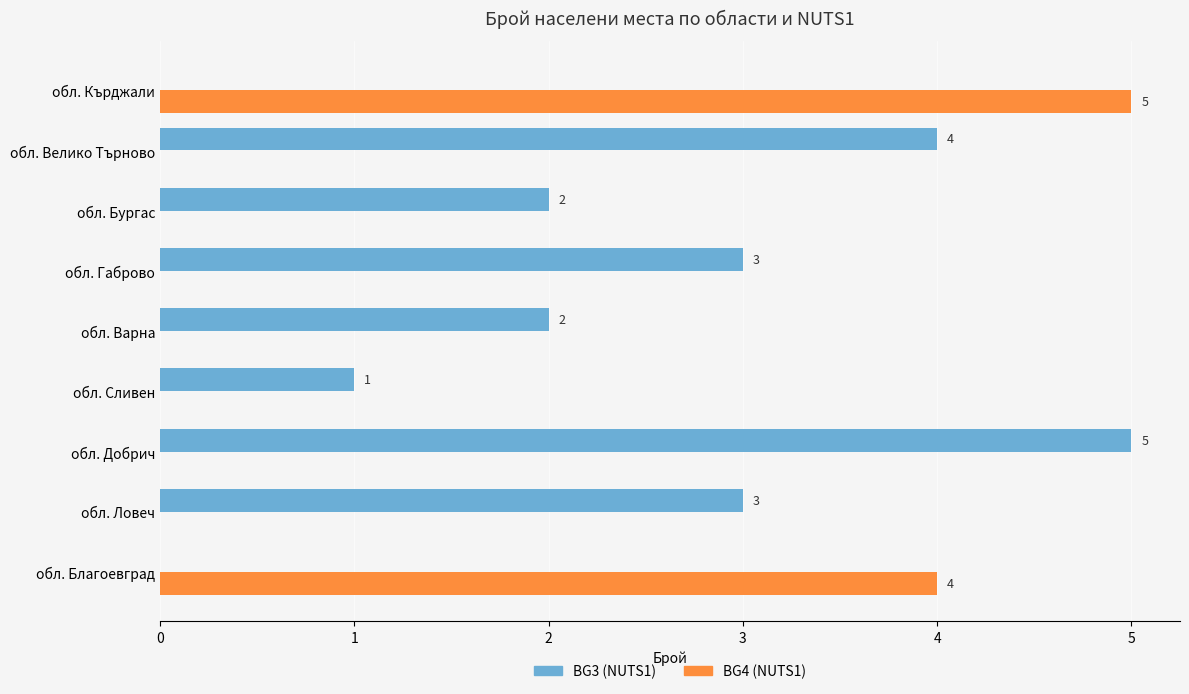

What is the highest value of the BG4 (NUTS1) series?

5